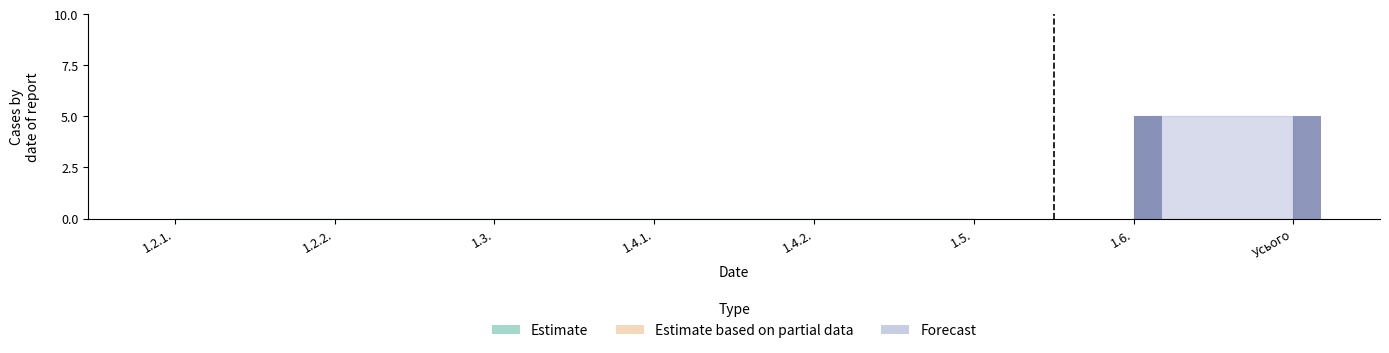

The value of Estimate at 1.4.2. is 0. True or false?

True